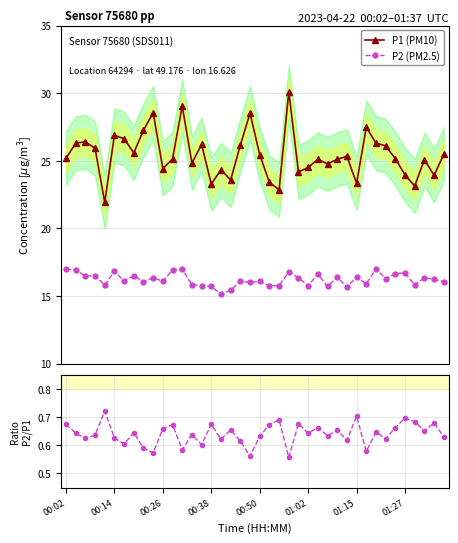

What is the greatest value displayed?

30.1